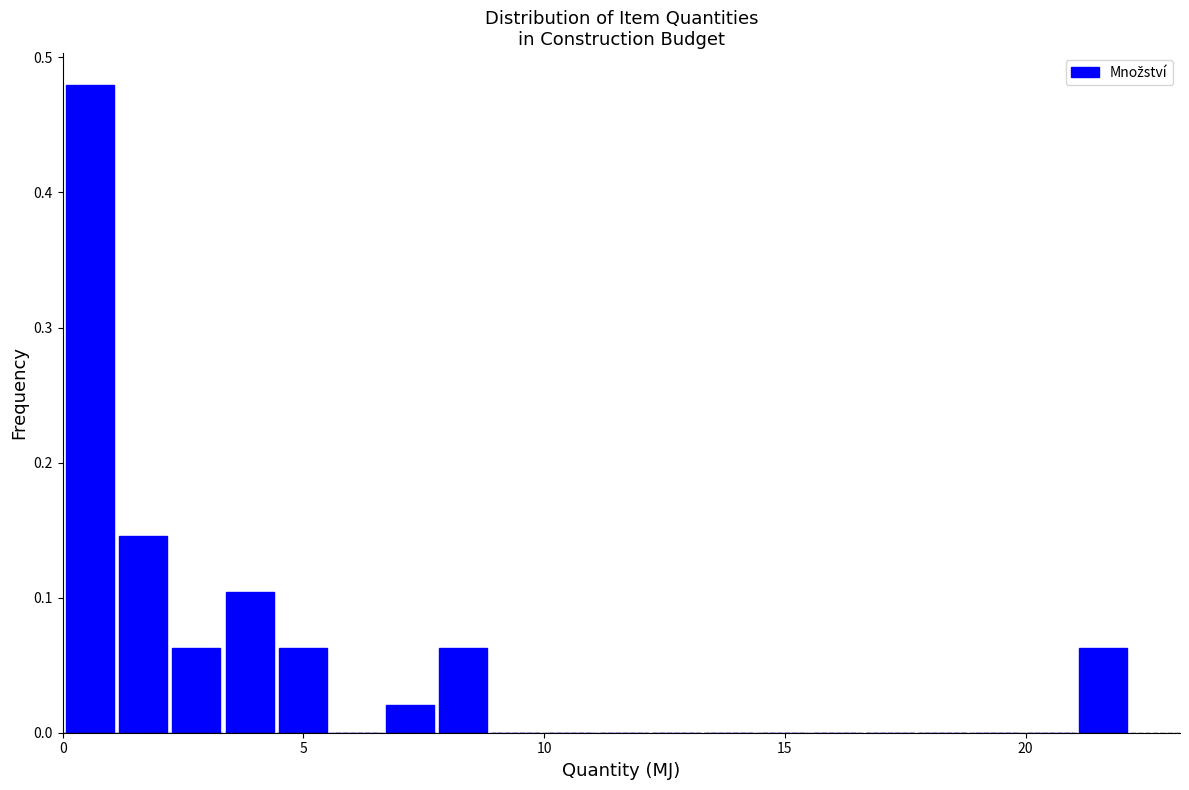

Around what value on the x-axis is the tallest bar? Give the approximate position of its centre, as read against the axis.

0.5